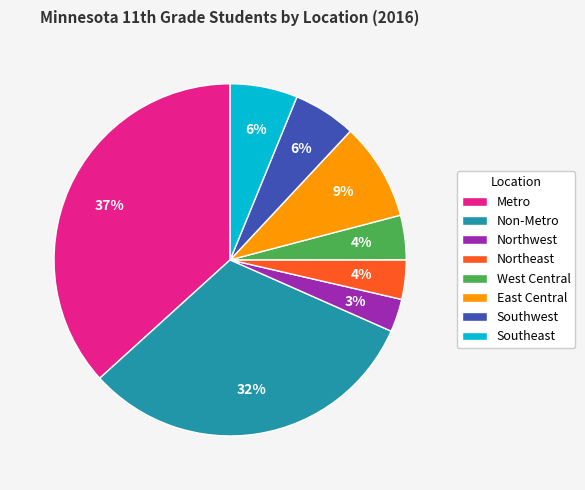

Approximately how many times larger is the value at East Central compared to West Central?

2.2